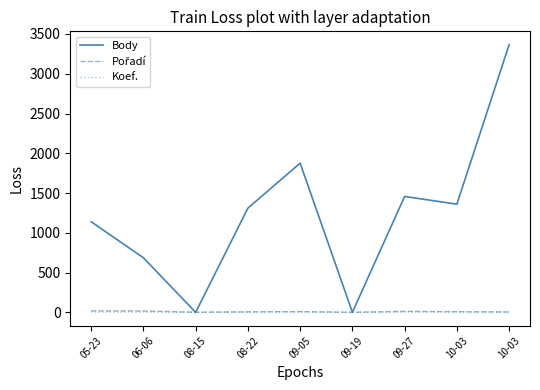

What is the difference between the highest and lowest values at 08-15?

1